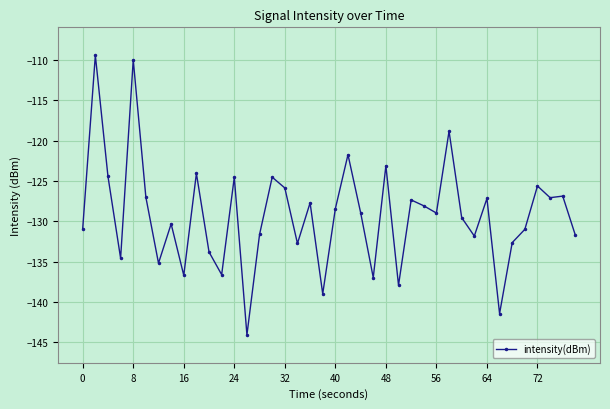

What is the smallest value displayed?

-144.1